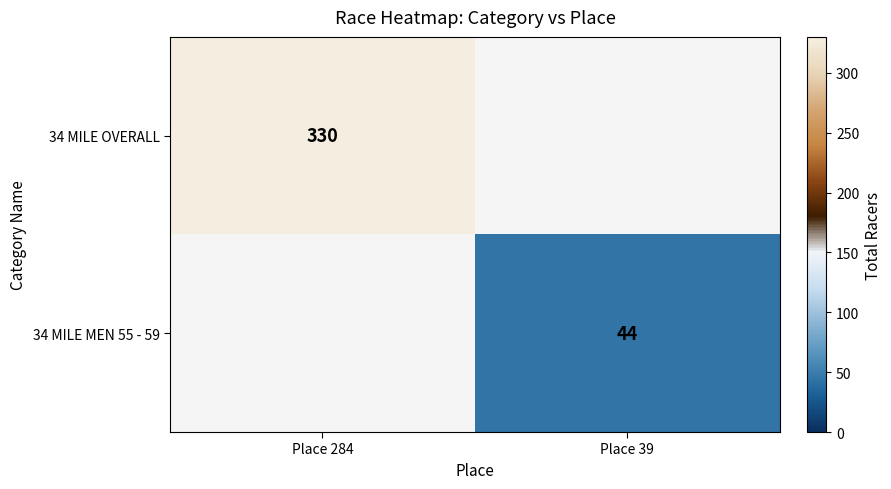

The value of 34 MILE OVERALL at Place 284 is 330. True or false?

True